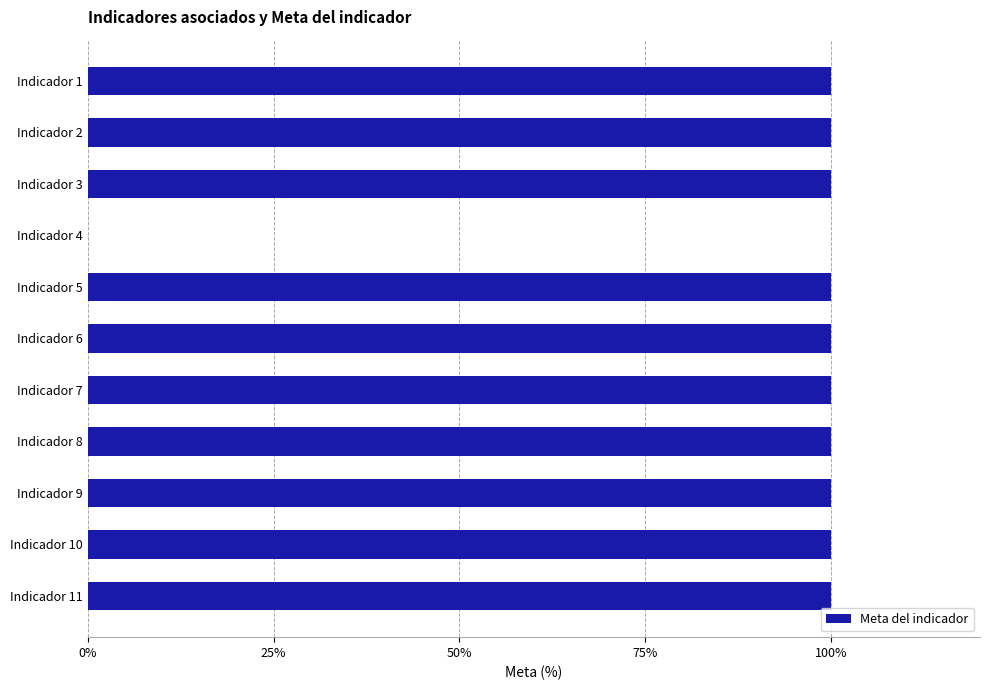

What is the change in value from Indicador 4 to Indicador 8?

+100